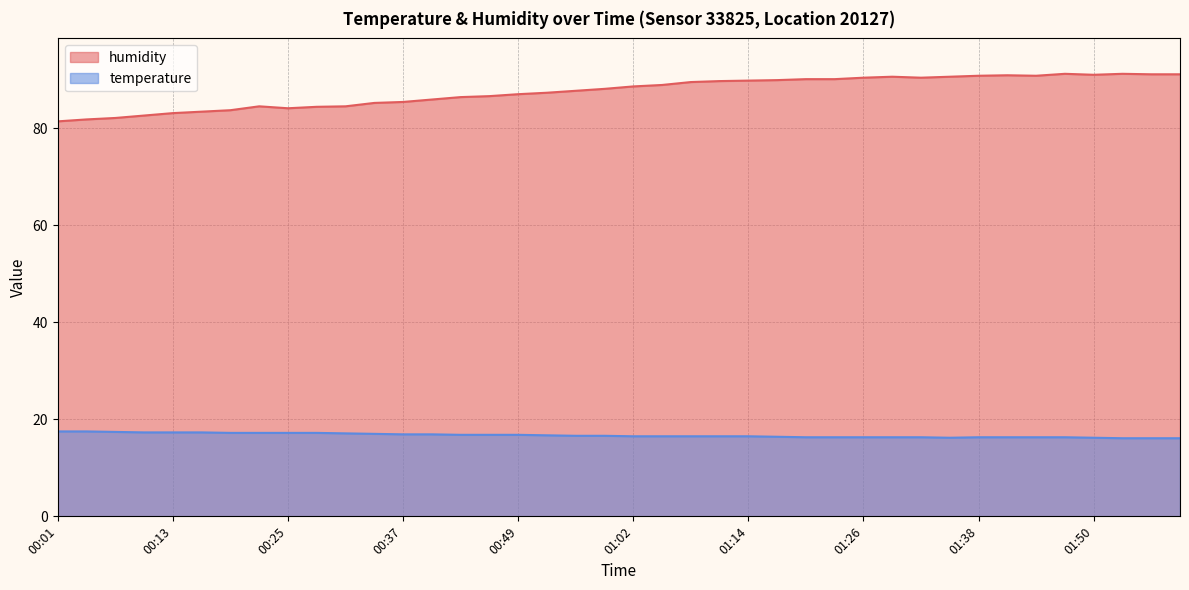

Does the chart have visible grid lines?

Yes